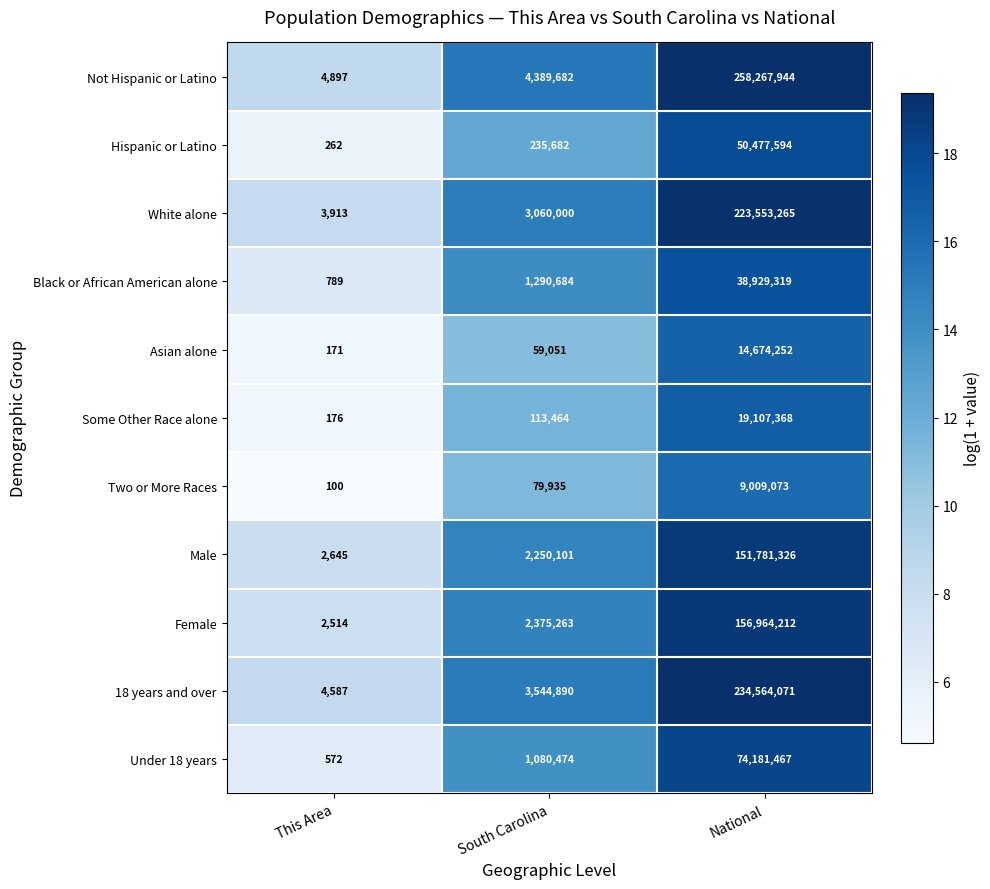

What is the spread (max minus min) of values at This Area?

4797